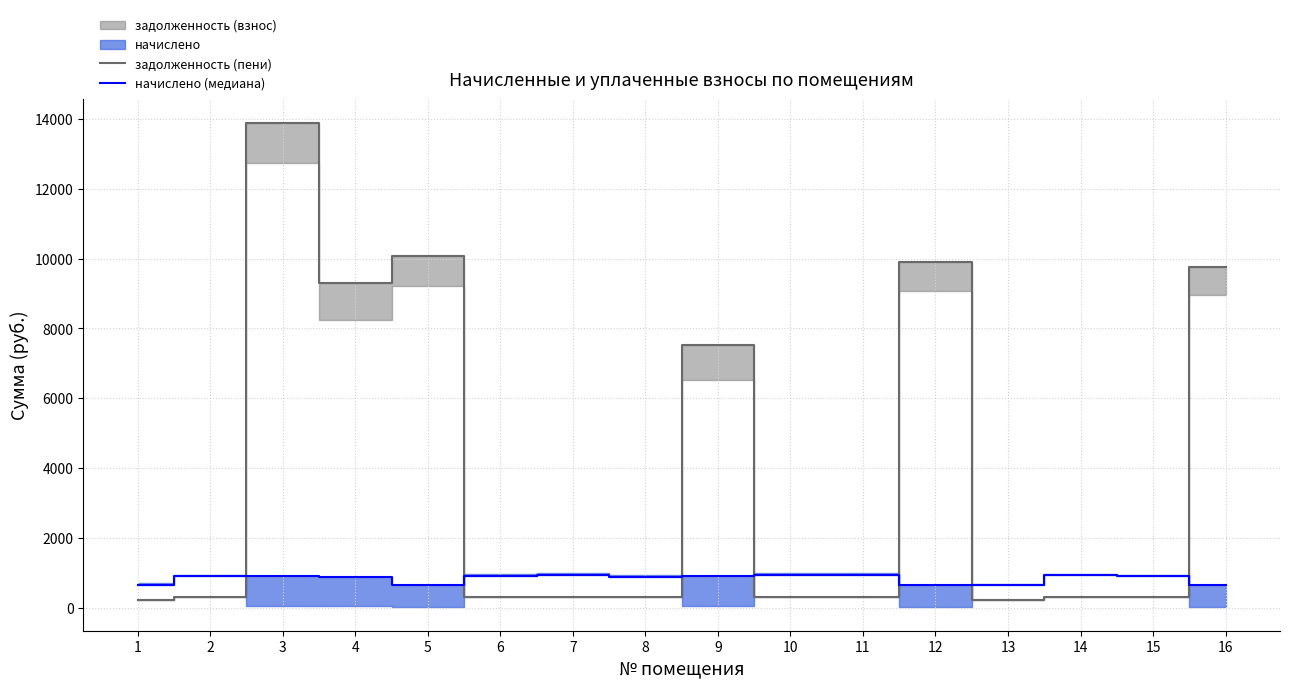

The задолженность (пени) series shows 4345.7 at 5. True or false?

False